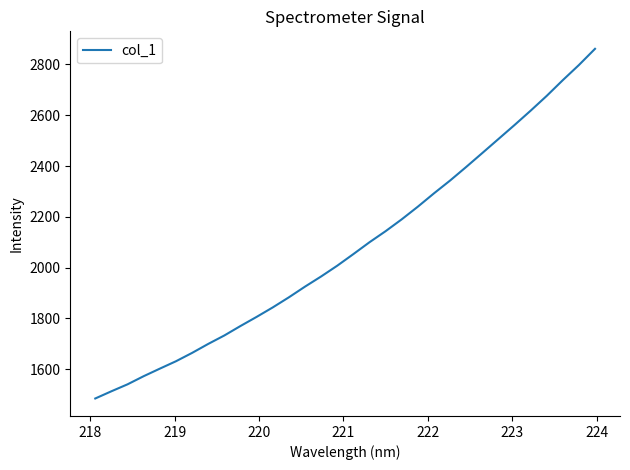

How many distinct data groups are displayed?

1